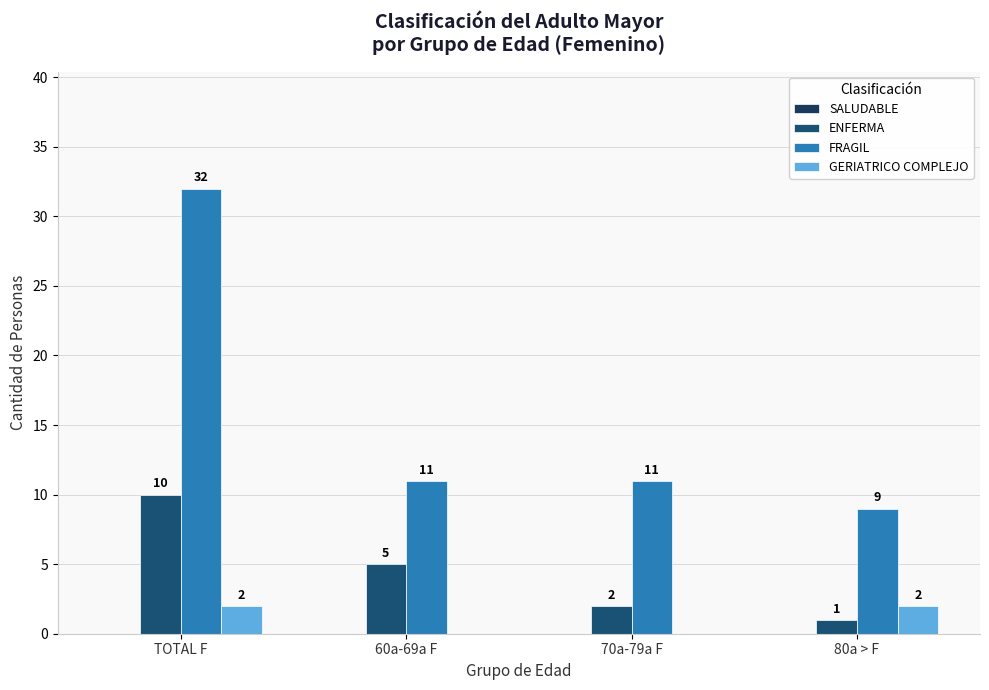

What is the minimum value for ENFERMA?

1